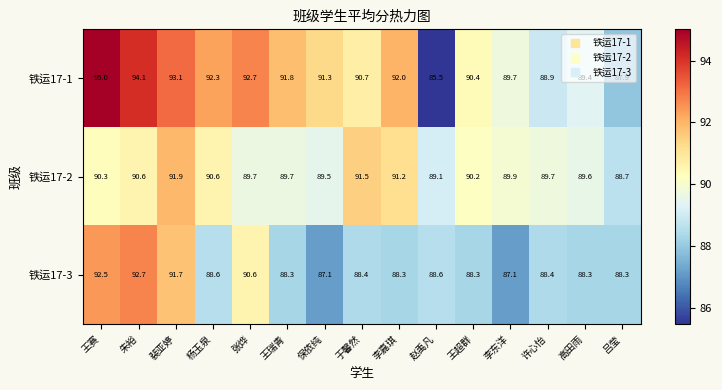

What is the difference between the 铁运17-3 values at 许心怡 and 保依纯?

1.3